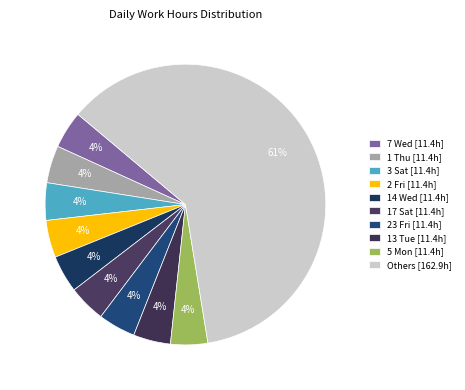

How many slices are in this pie chart?

10